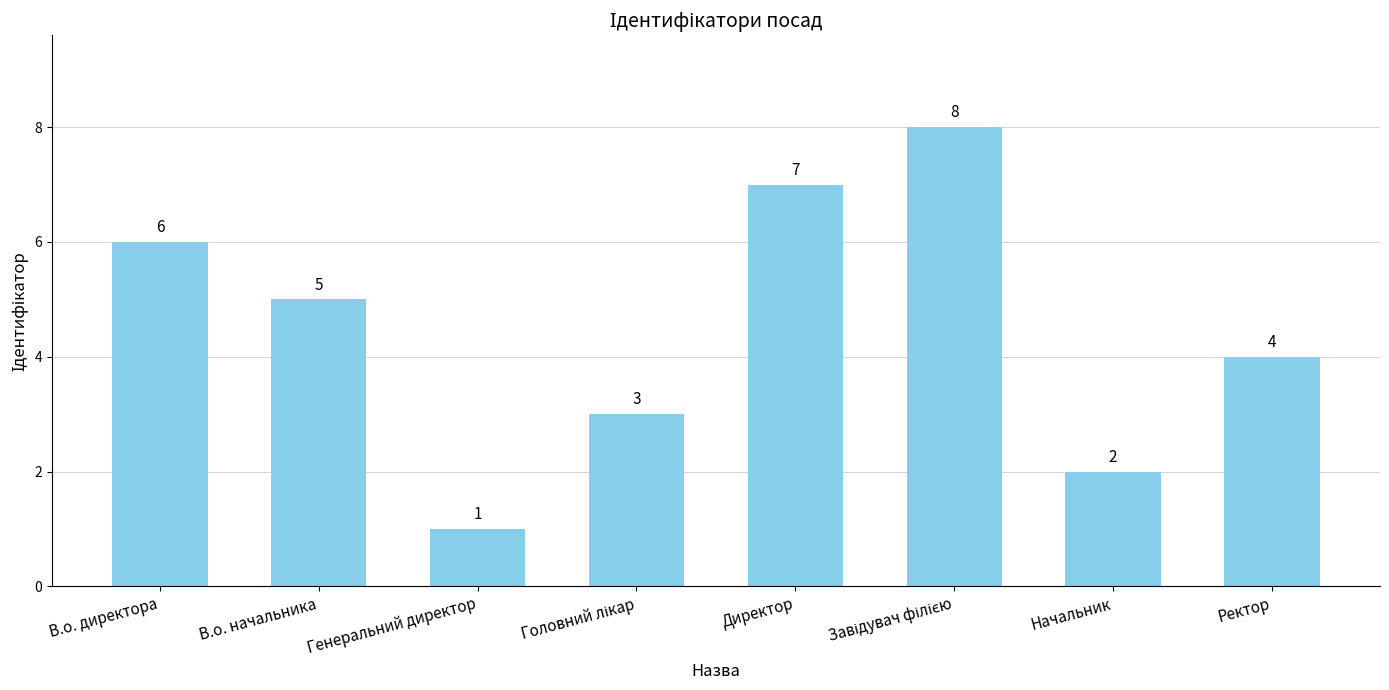

What is the change in value from В.о. начальника to Начальник?

-3